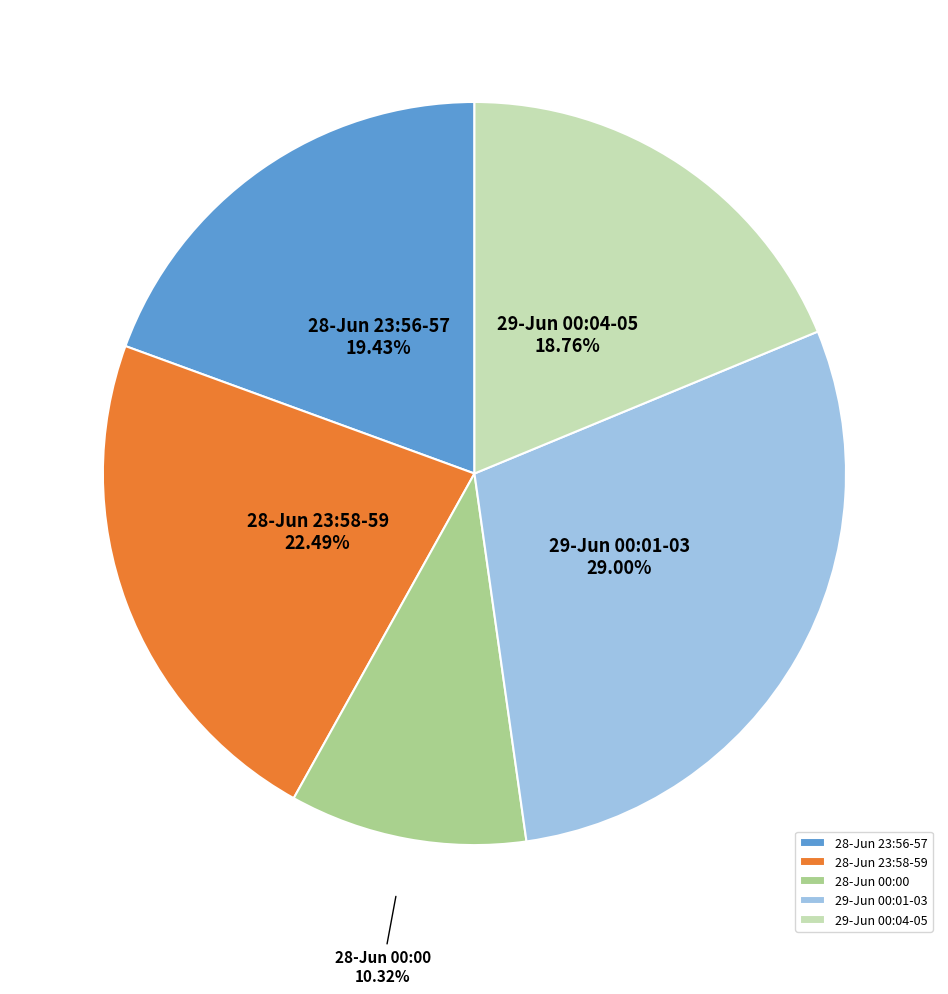

Which slice is the largest?

29-Jun 00:01-03